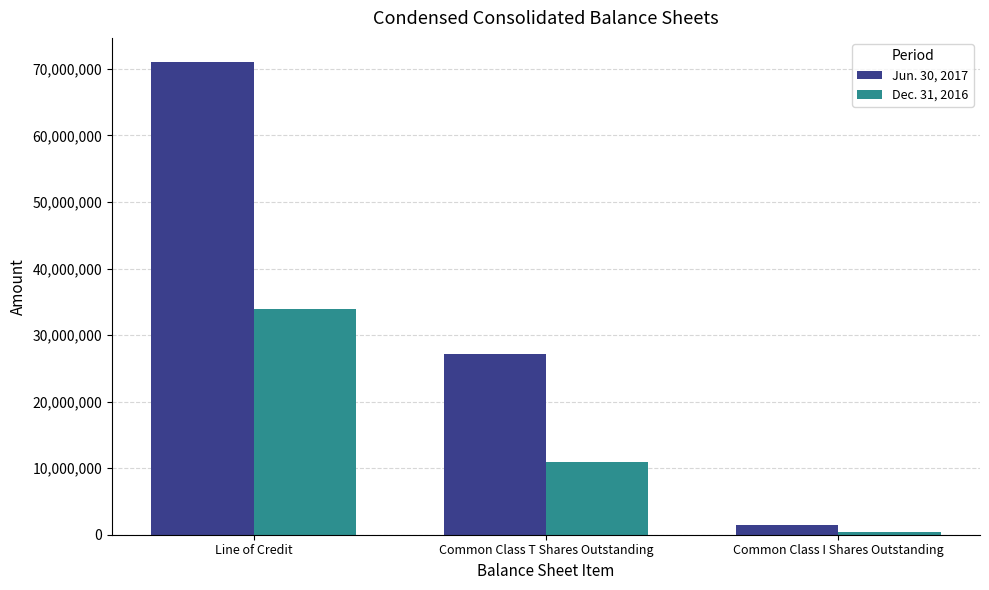

What is the label of the 3rd bar from the right?

Line of Credit